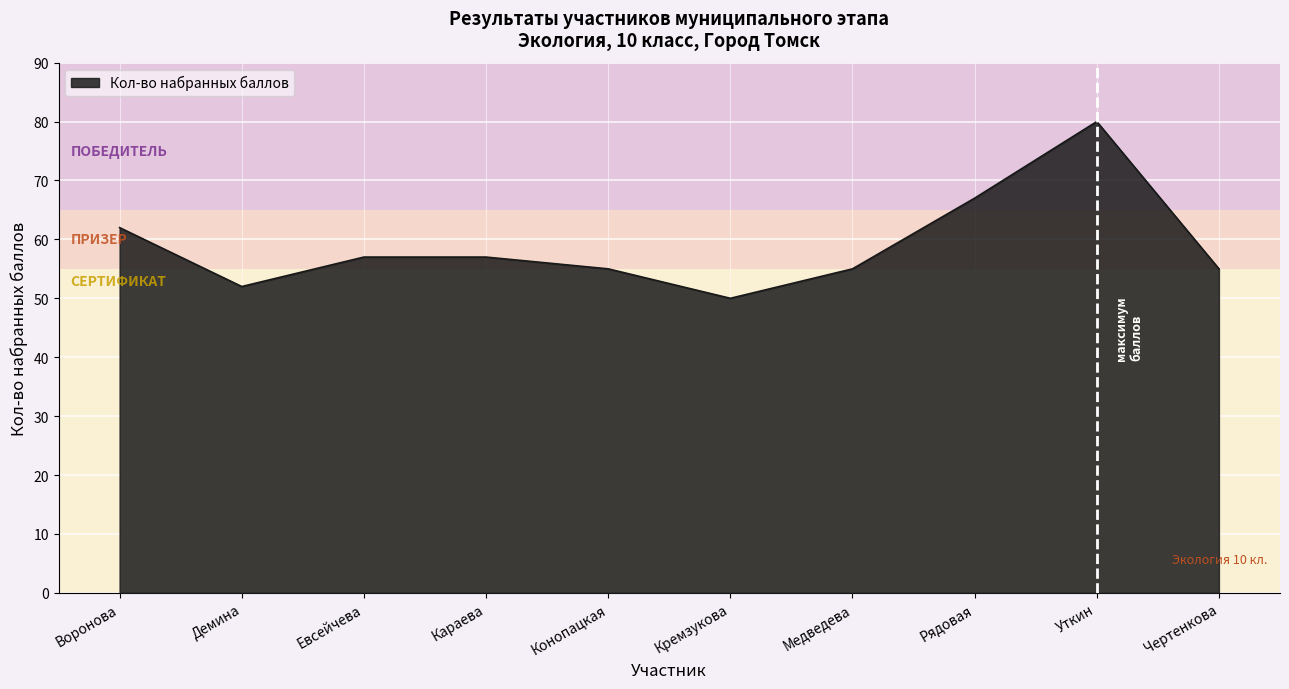

What is the greatest value displayed?

80